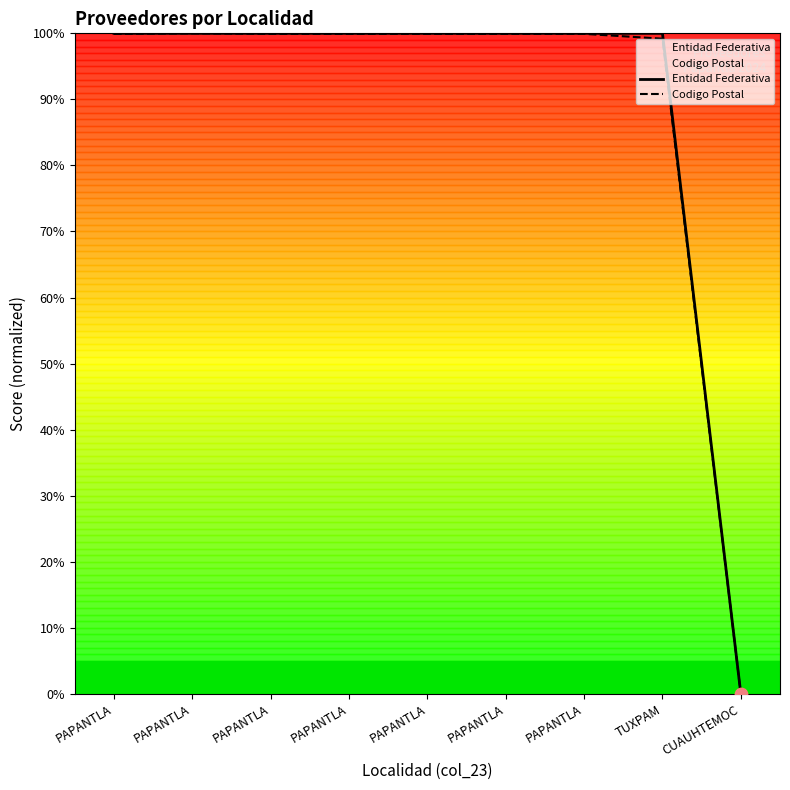

Which series has the widest spread of Y values?

Codigo Postal